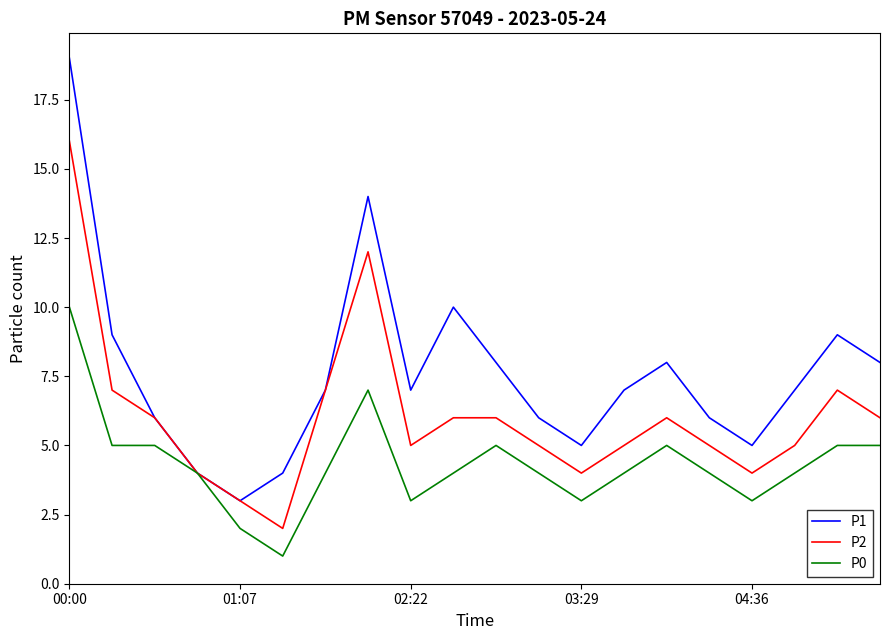

What is the maximum value shown in the chart?

19